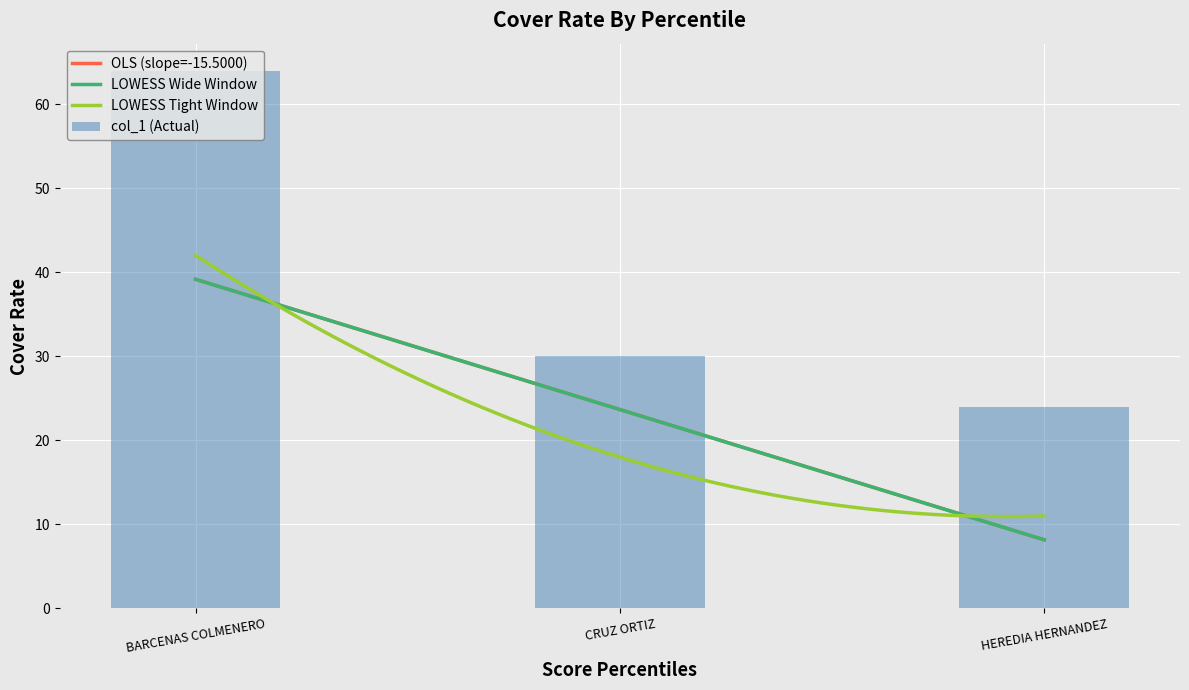

What is the average value?

39